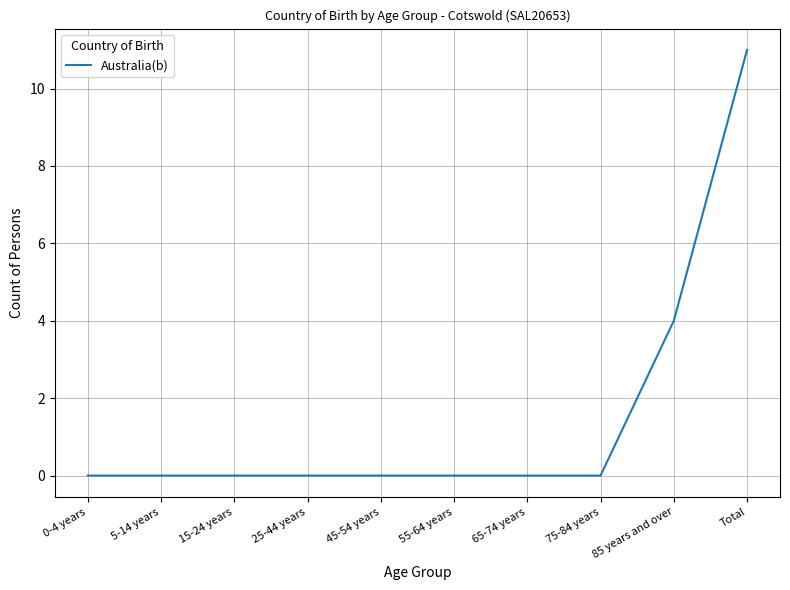

What position from the left is 85 years and over?

9